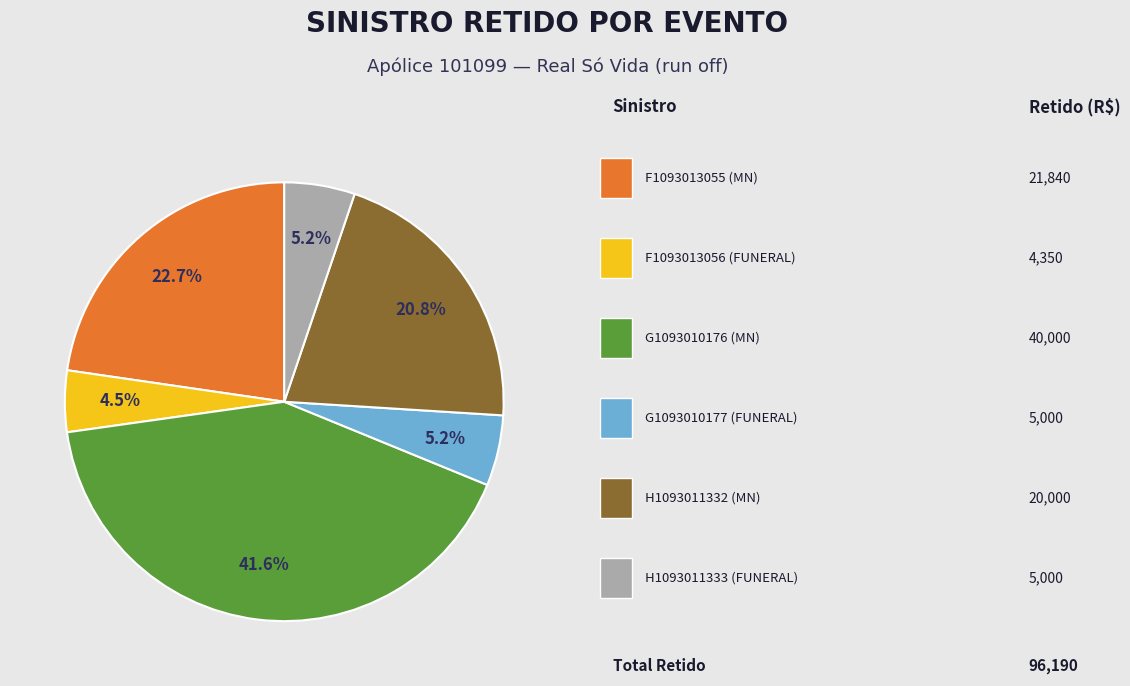

Is there a majority slice in this chart?

No